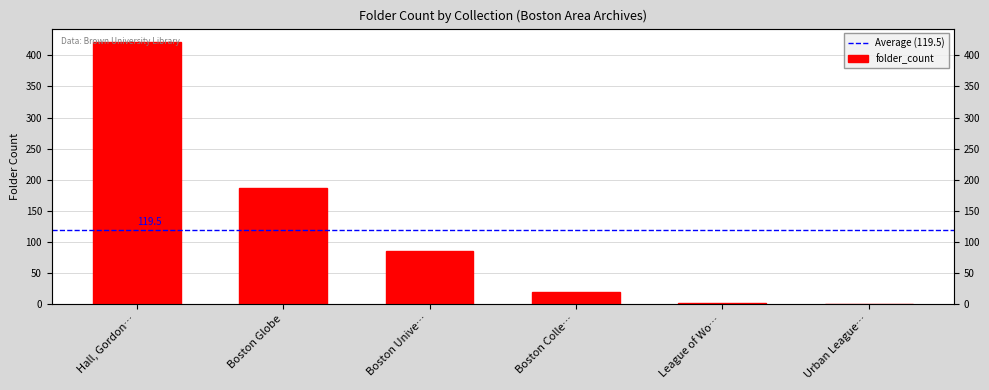

At which label is the value closest to 211?

Boston Globe